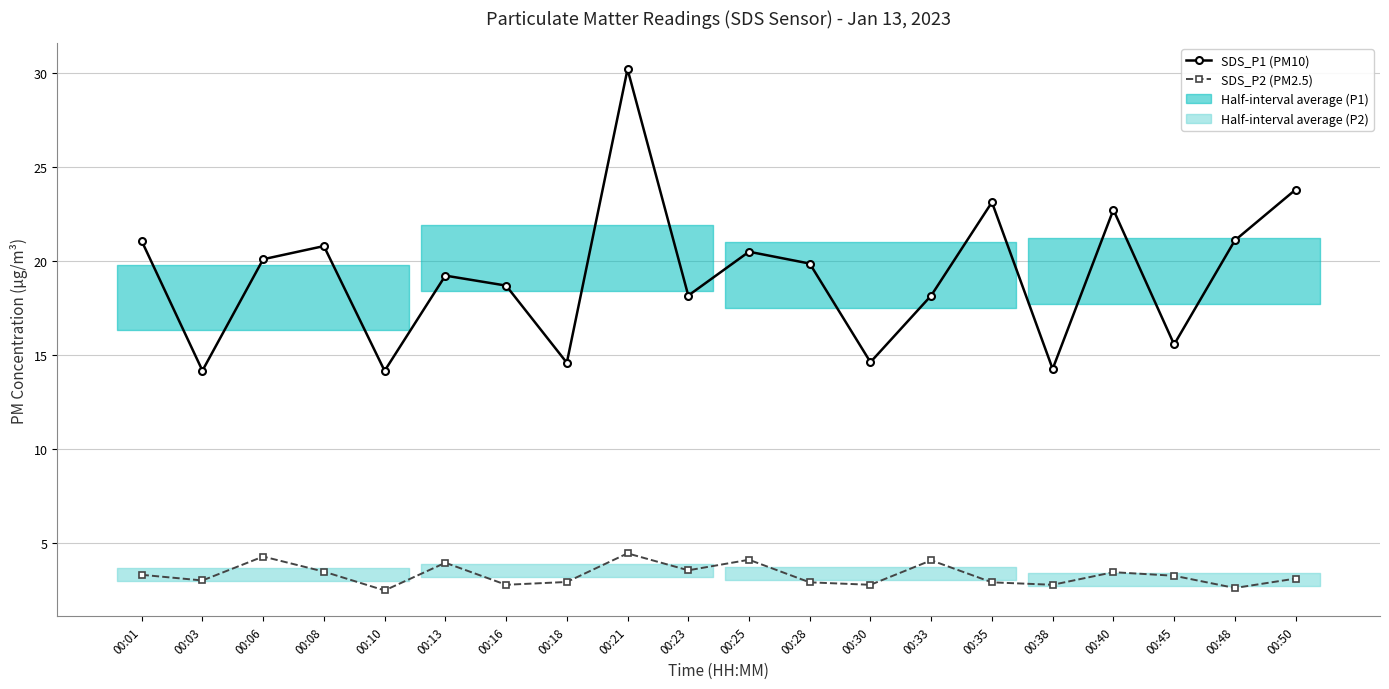

True or false: SDS_P2 (PM2.5) and SDS_P1 (PM10) cross at least once.

False